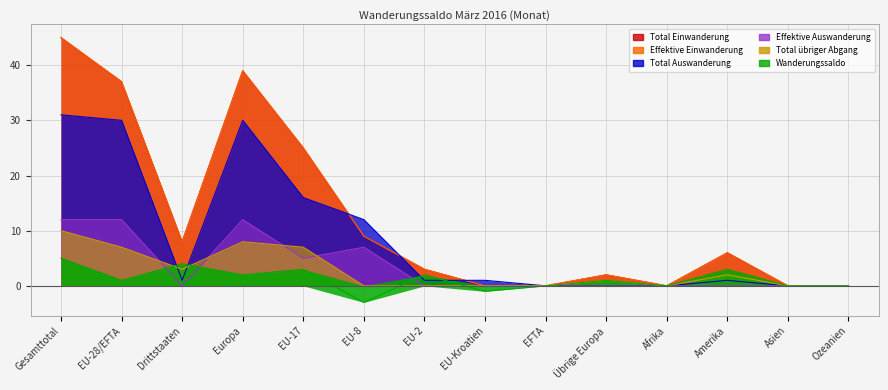

Rank the series at EU-8 from lowest to highest value.

Wanderungssaldo, Total übriger Abgang, Effektive Auswanderung, Total Einwanderung, Effektive Einwanderung, Total Auswanderung